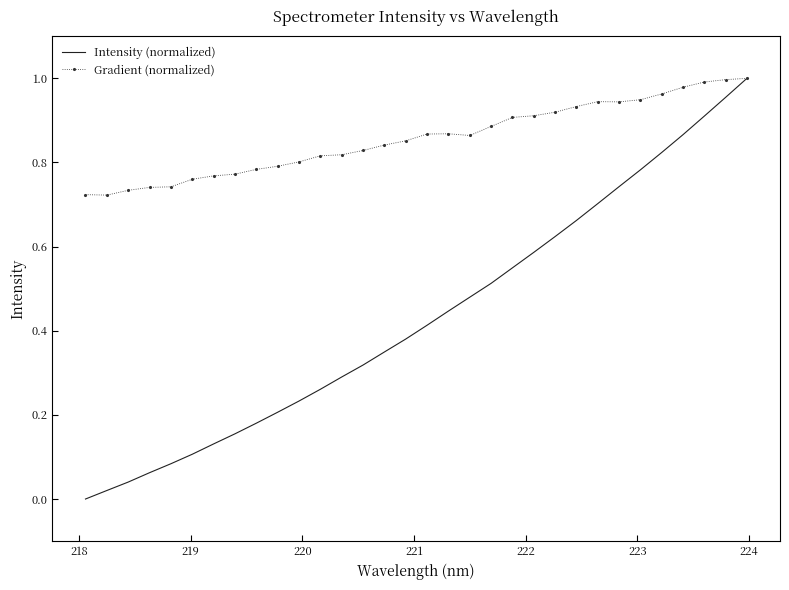

True or false: Gradient (normalized) has more than 0 points higher than both neighbors.

True